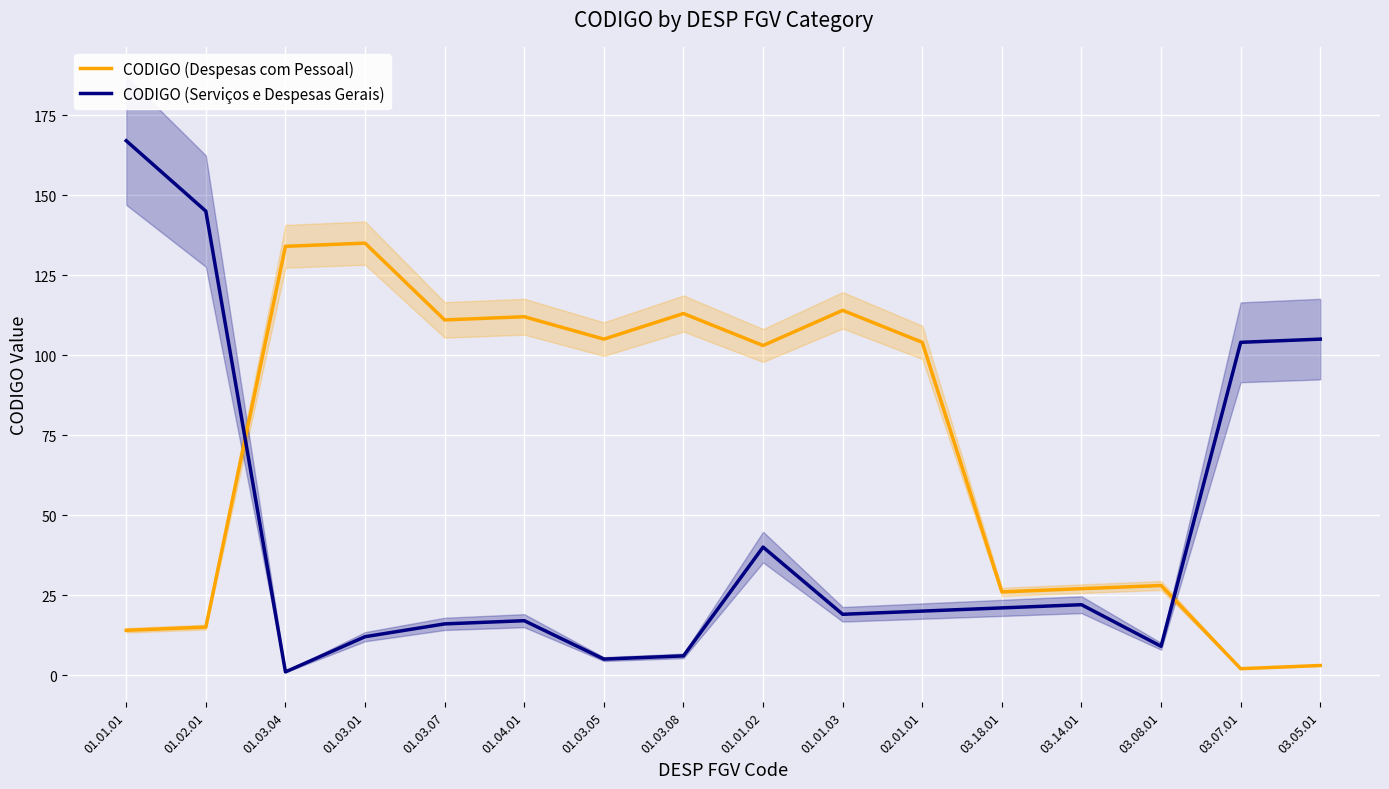

Where does the CODIGO (Serviços e Despesas Gerais) series first go above 20?

01.01.01